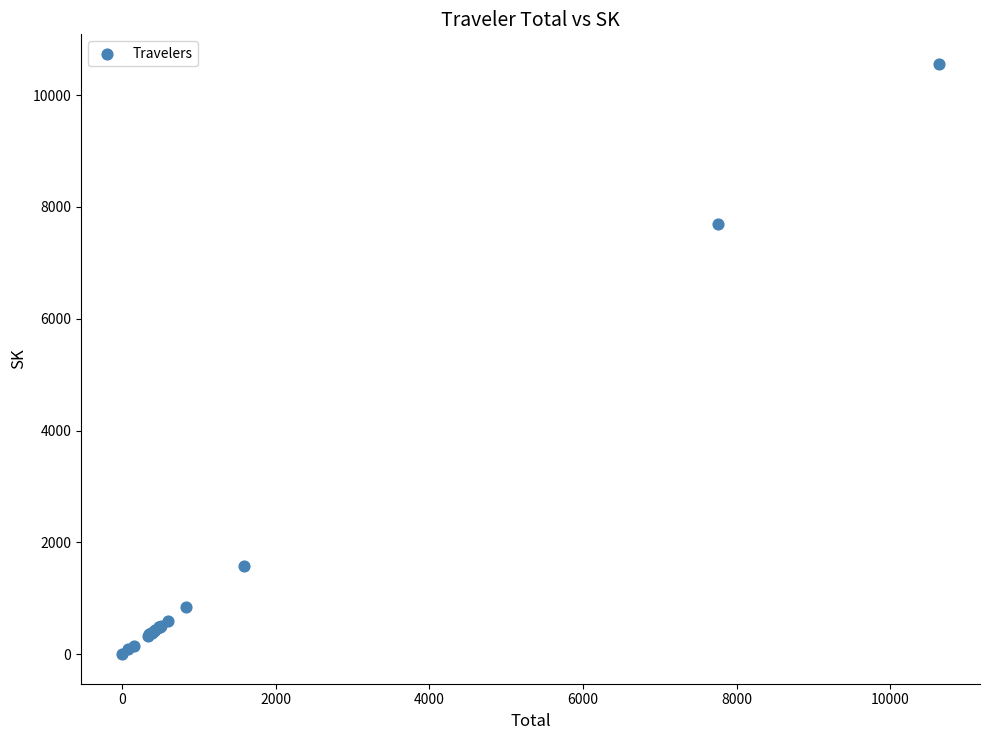

What Y value in the scatter plot is closest to 5279?

7686.2